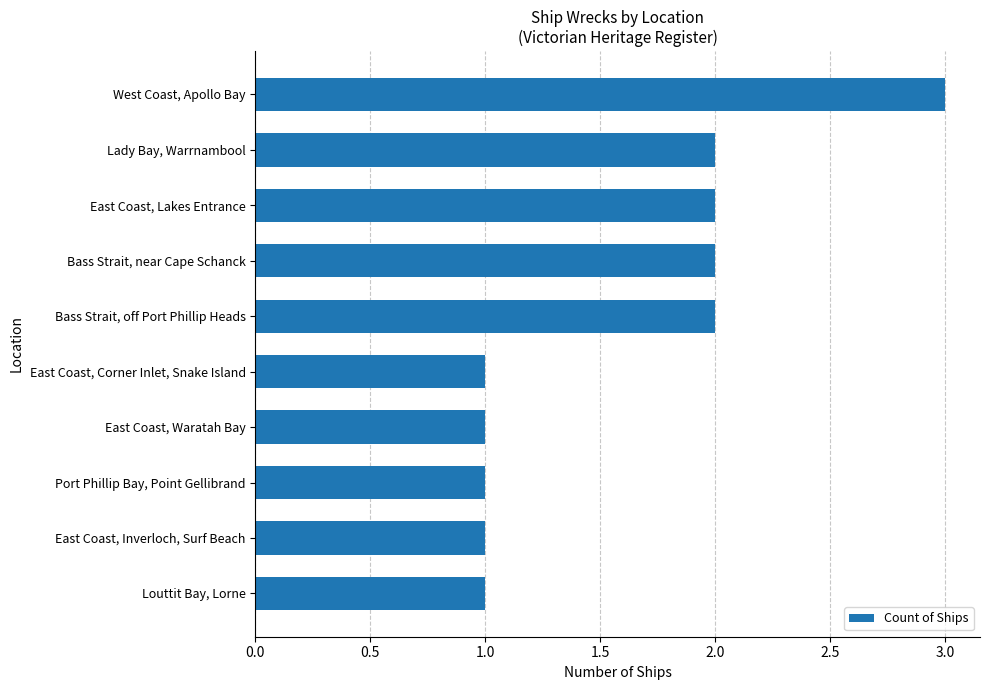

How many data points are less than 2?

5